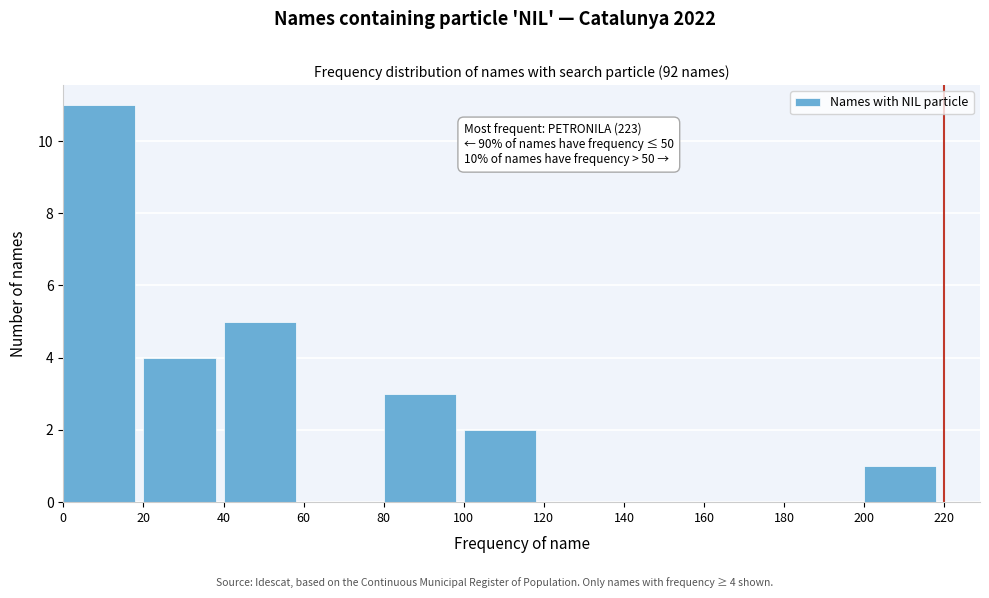

Over which range of the x-axis is the bar tallest?

0 to 20